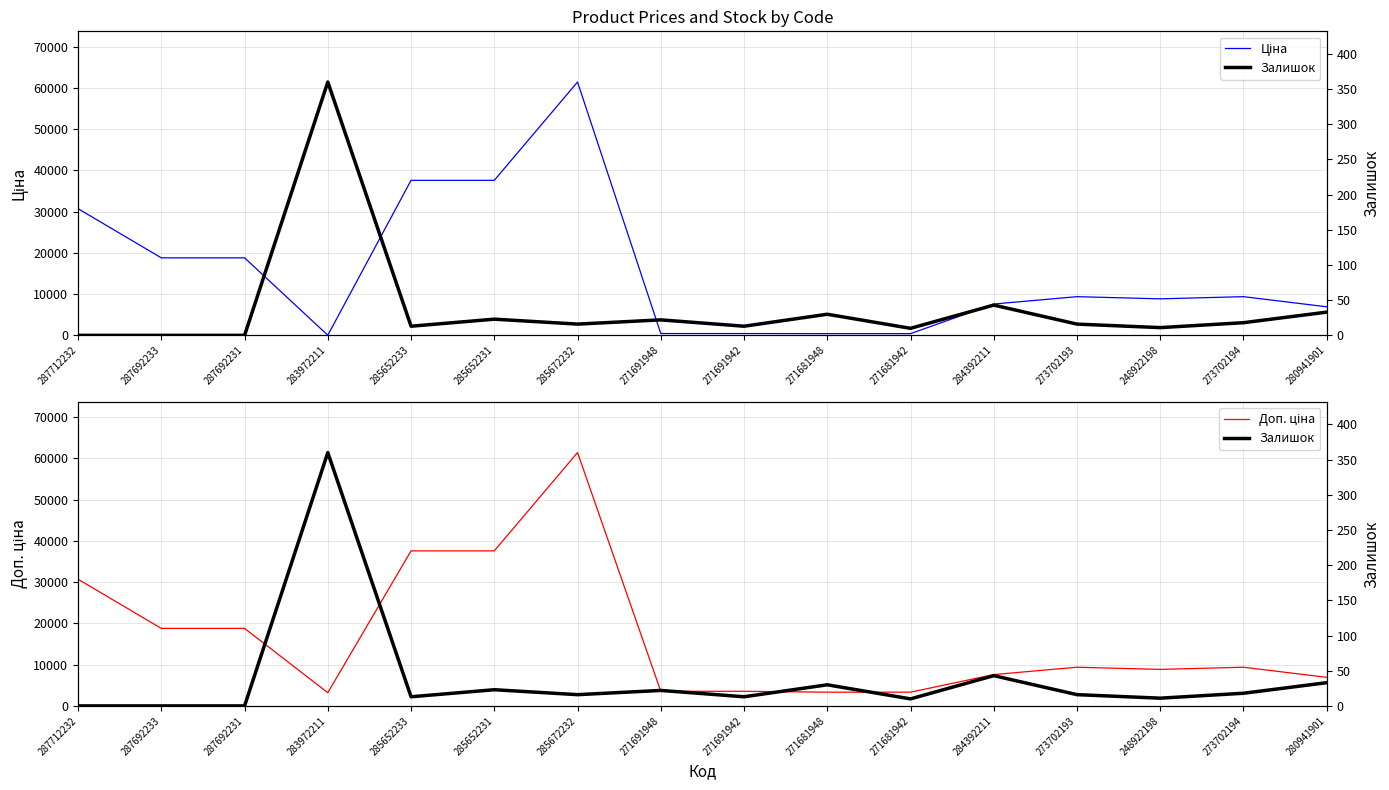

At which category does Доп. ціна reach its first local peak?

285672232